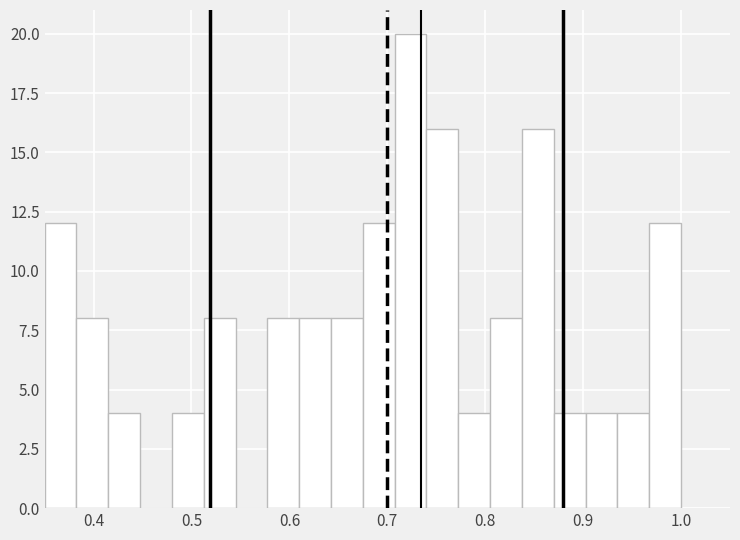

Read against the x-axis, roughly where is the centre of the tallest bar?

0.72